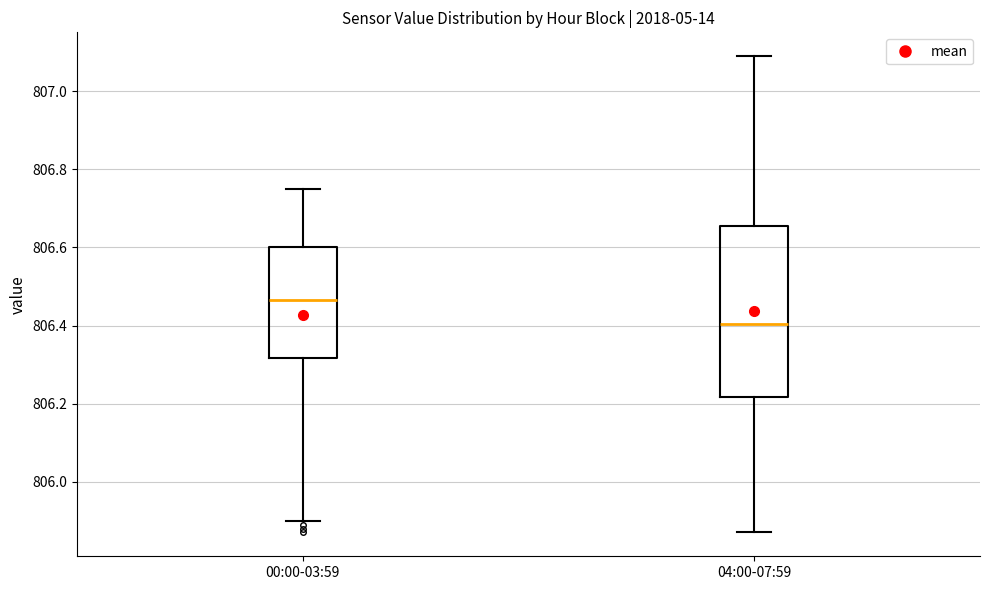

Where does the upper whisker of the box for 00:00-03:59 end on the y-axis? The values are not printed on the chart, so give them approximately, as read against the axis.

806.76